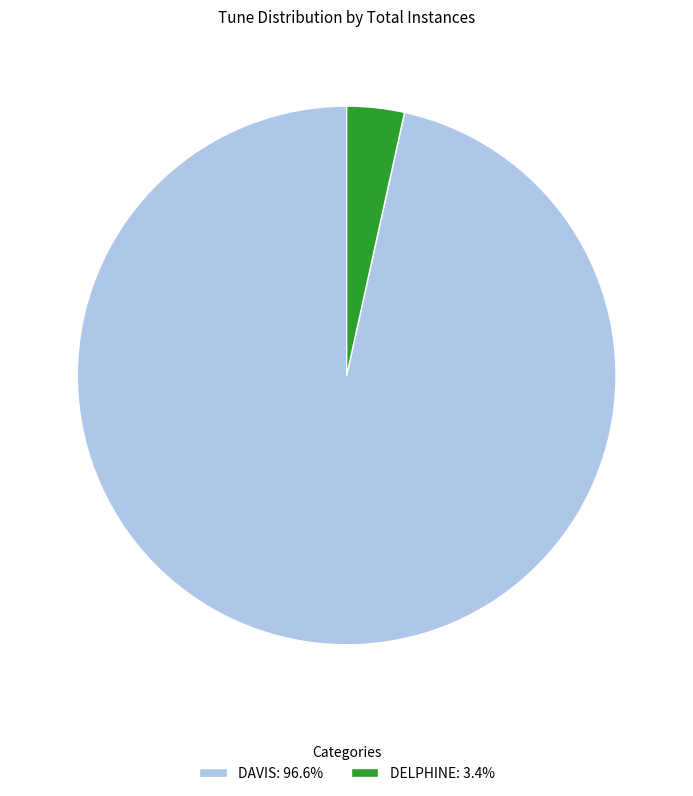

Is there any slice that represents more than half of the pie?

Yes